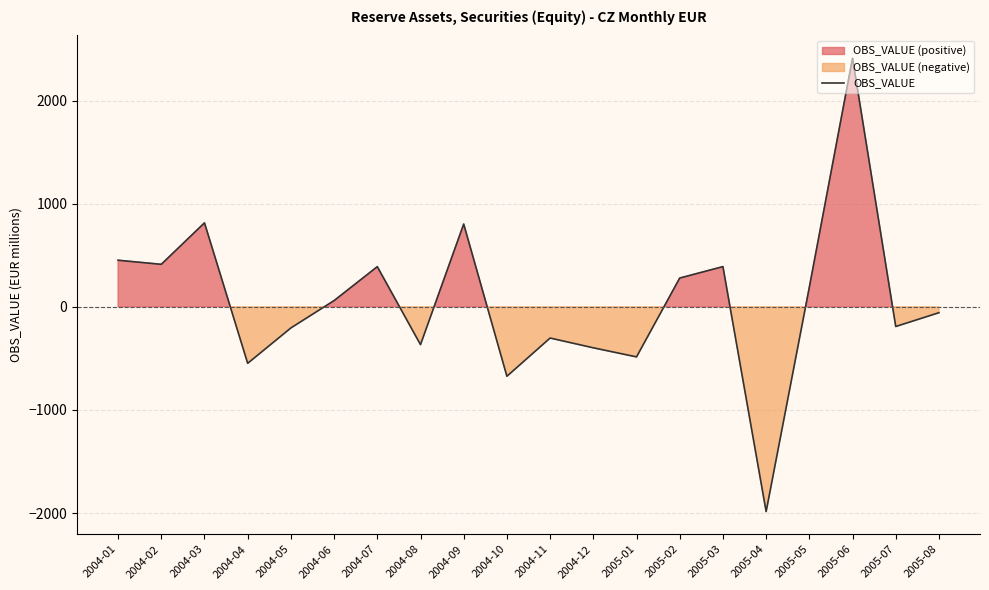

Where is the data nearest to the value 212?

2005-05